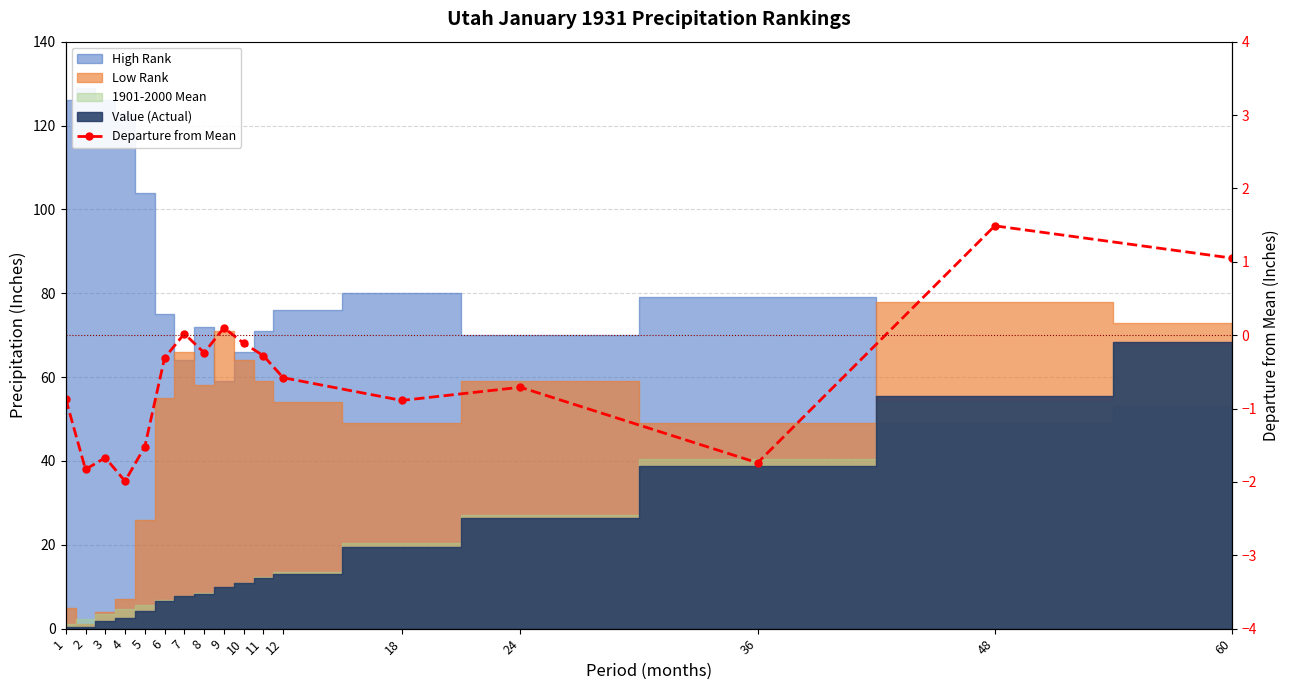

Is it true that the value at 48 is 1.5?

True